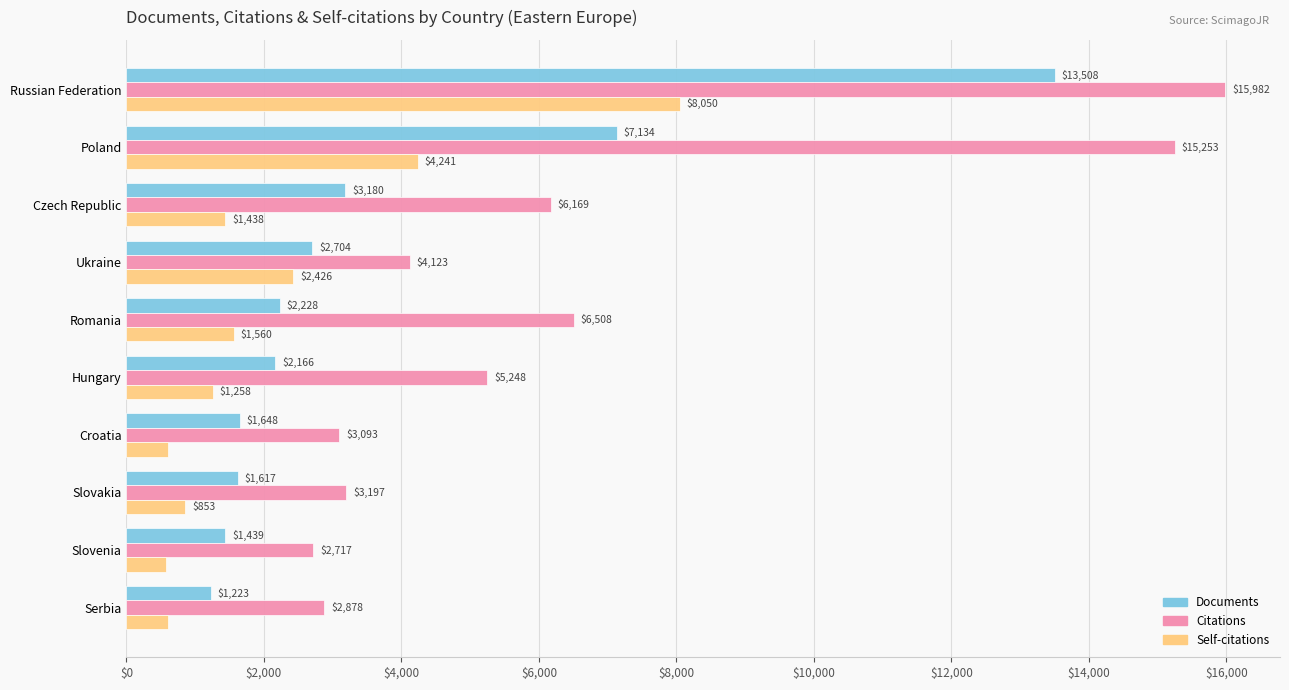

Which series has the largest total across all categories?

Citations